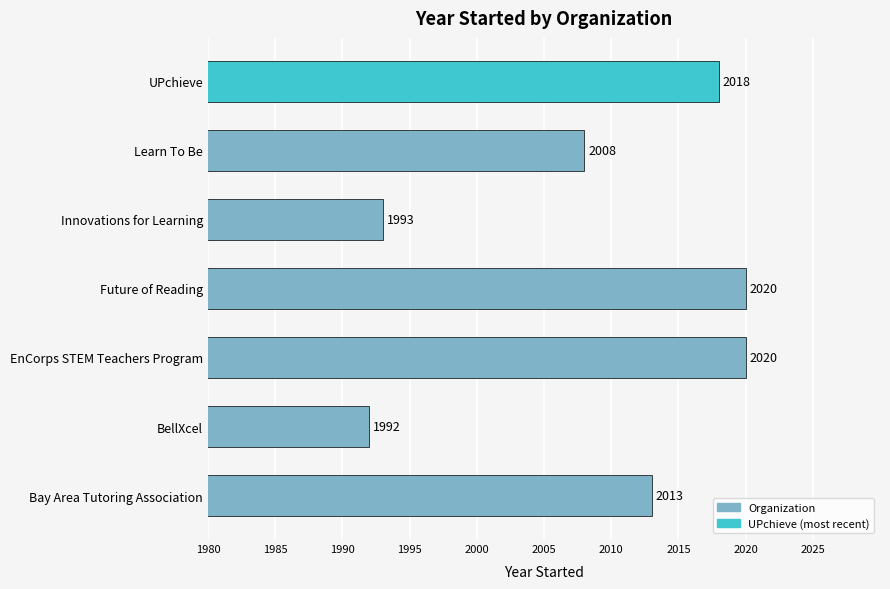

Which label corresponds to the smallest value in the chart?

BellXcel